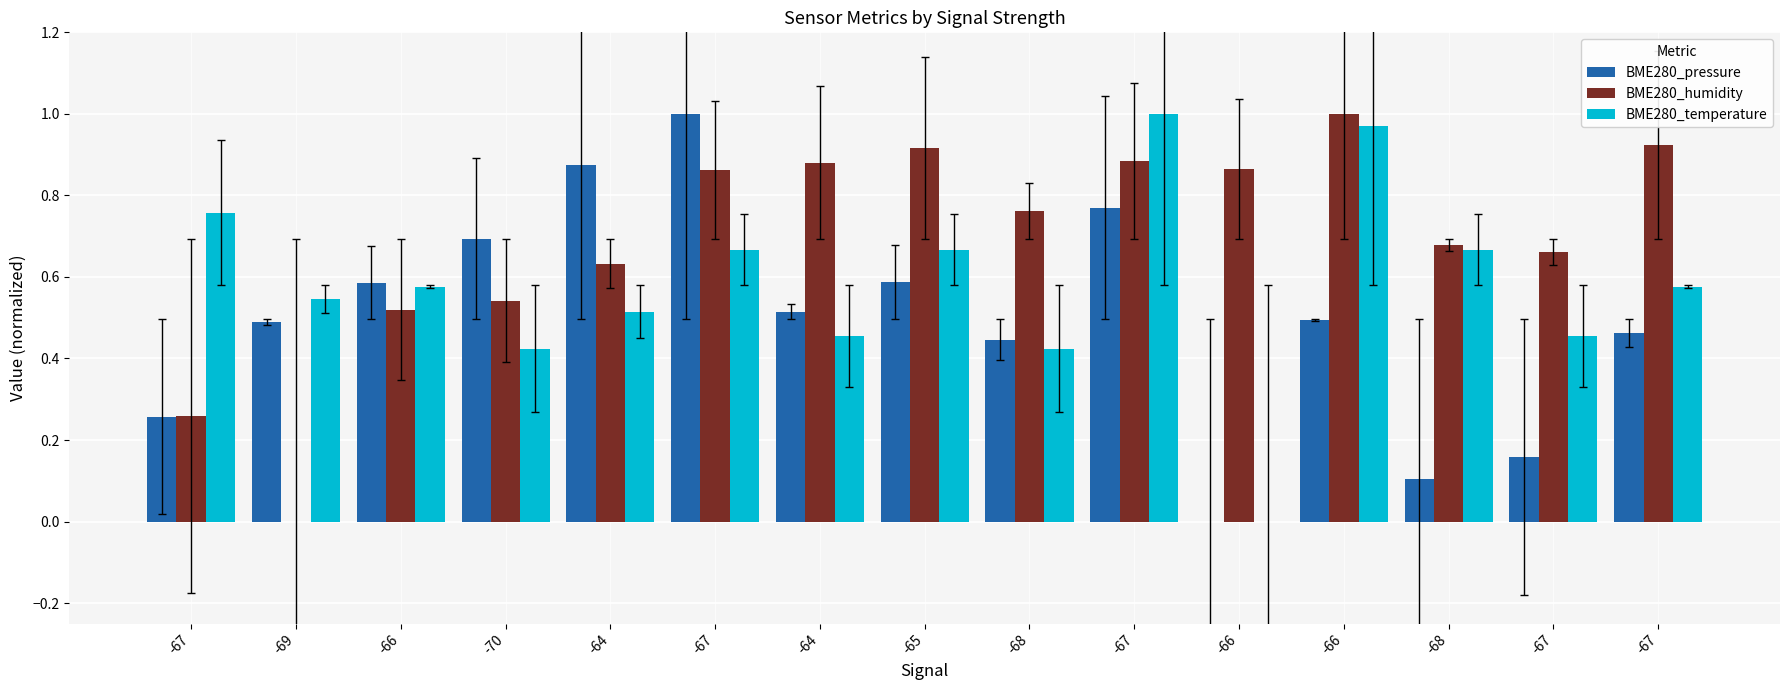

What are all the series names shown in the legend?

BME280_pressure, BME280_humidity, BME280_temperature